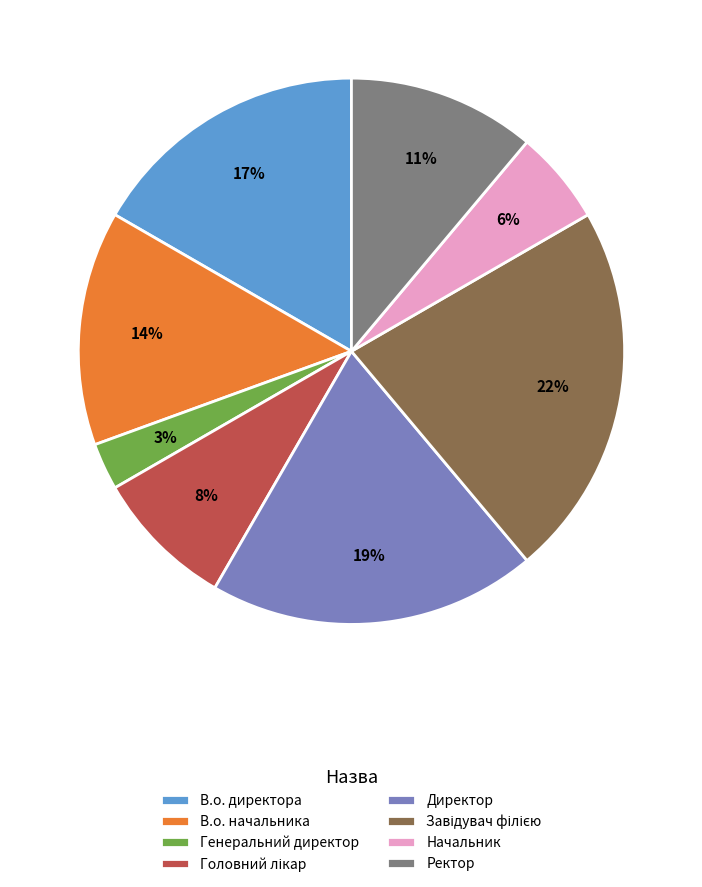

What is the ratio of the value at Директор to the value at В.о. начальника?

1.4